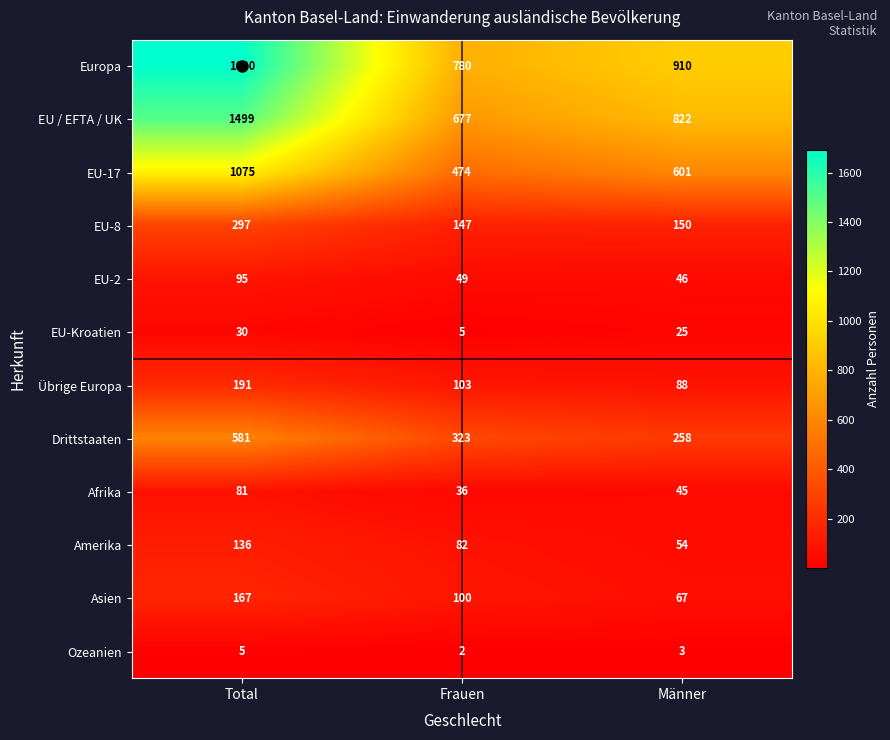

What is the spread (max minus min) of values at Frauen?

778